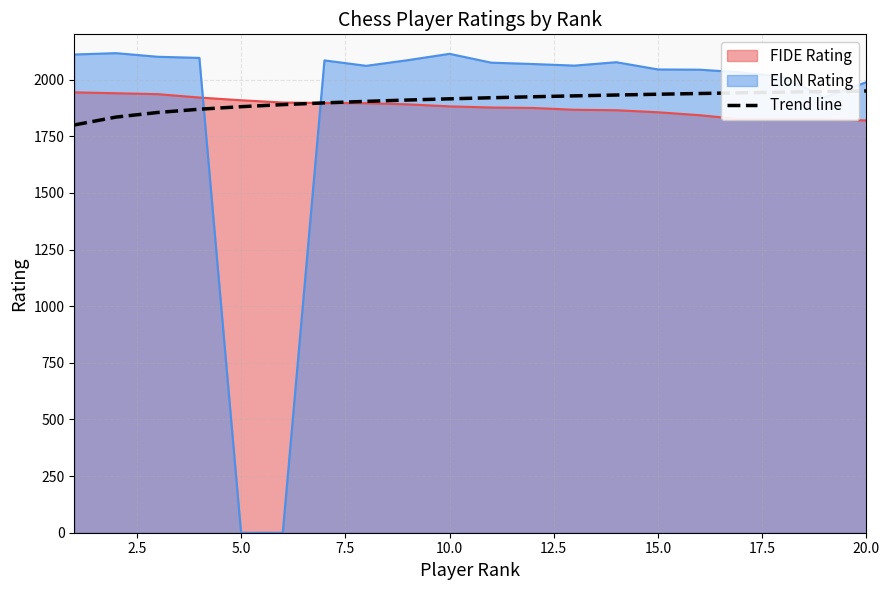

How many series are shown in this chart?

3